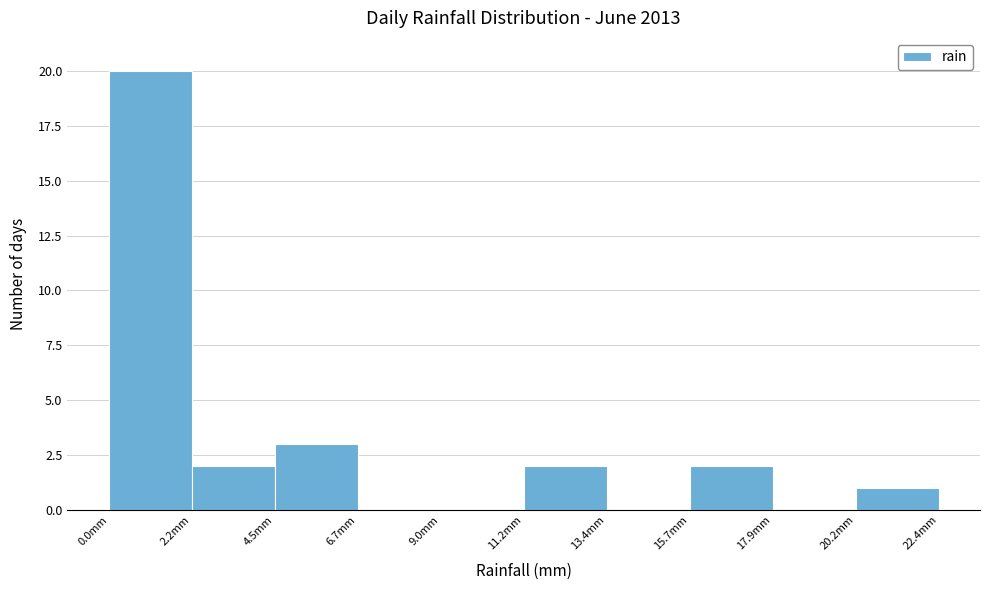

Reading left to right, transcribe this chart: for each bar, give the range it covers on the x-axis and its height. Neither the bar edges nor the heights are printed on the chart, so give them approximately, as read against the axes.

0.0 to 2.0: 20
2.0 to 4.5: 2
4.5 to 6.5: 3
6.5 to 9.0: 0
9.0 to 11.0: 0
11.0 to 13.5: 2
13.5 to 15.5: 0
15.5 to 18.0: 2
18.0 to 20.0: 0
20.0 to 22.5: 1